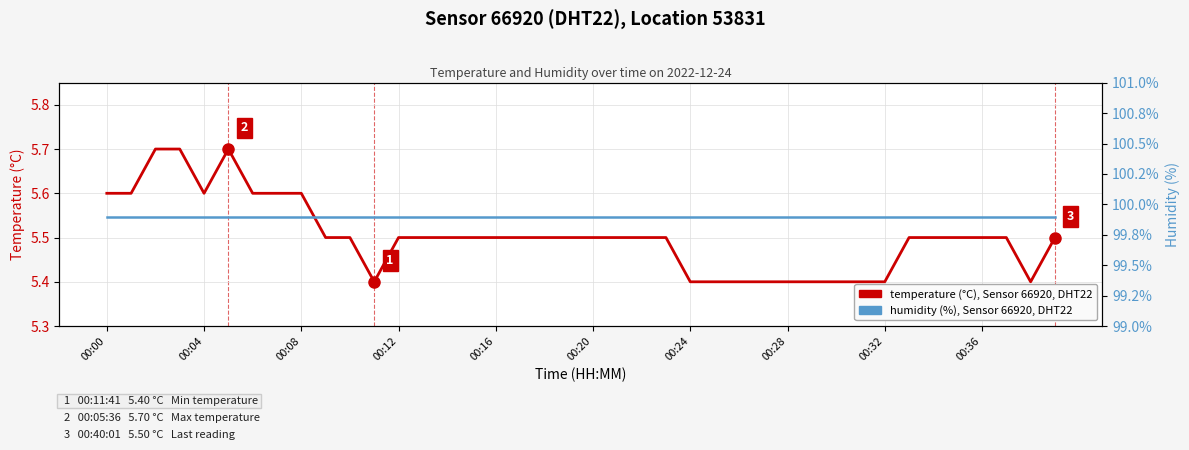

Between 13 and 25, which series saw the biggest shift?

temperature (°C), Sensor 66920, DHT22